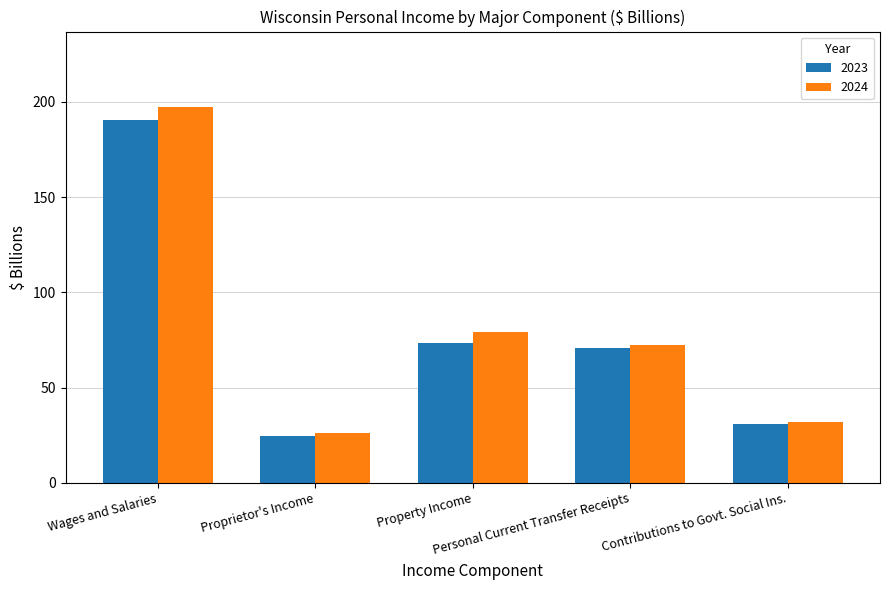

True or false: 2024 has a value of 26.0 at Proprietor's Income.

True